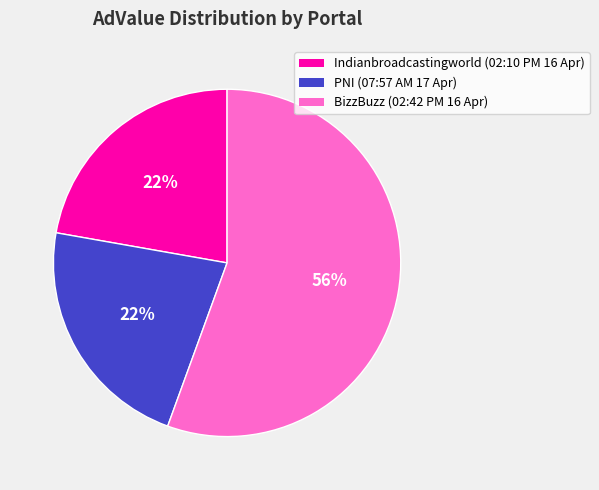

To the nearest percent, what is the average slice percentage?

33%